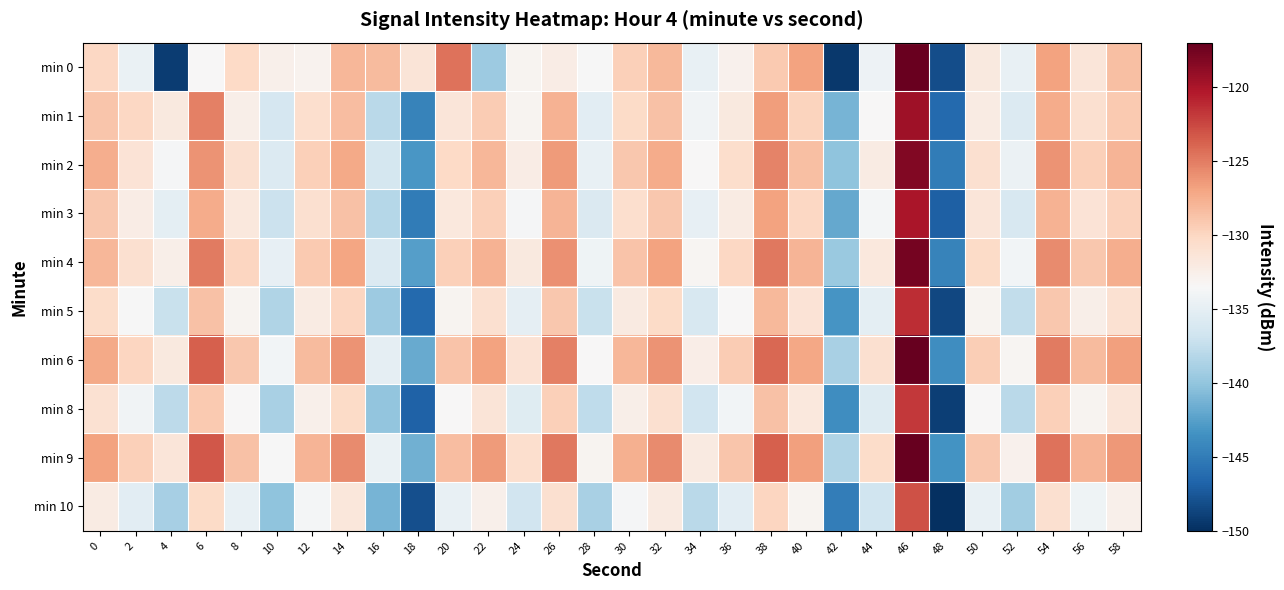

What is the total value across all series at 32?

-1285.0